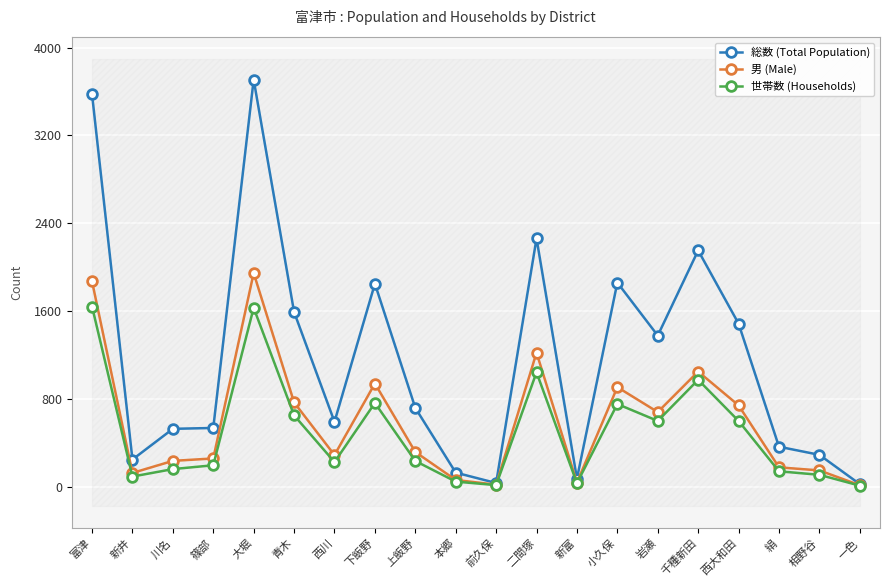

True or false: 総数 (Total Population) and 男 (Male) cross at least once.

False